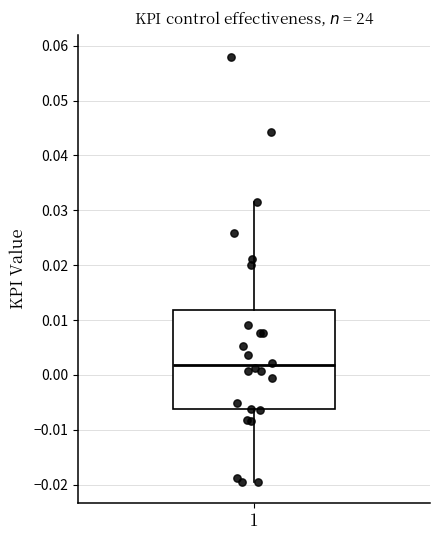

Where is the upper edge of the box at x = 1 on the y-axis? The values are not printed on the chart, so give them approximately, as read against the axis.

0.012